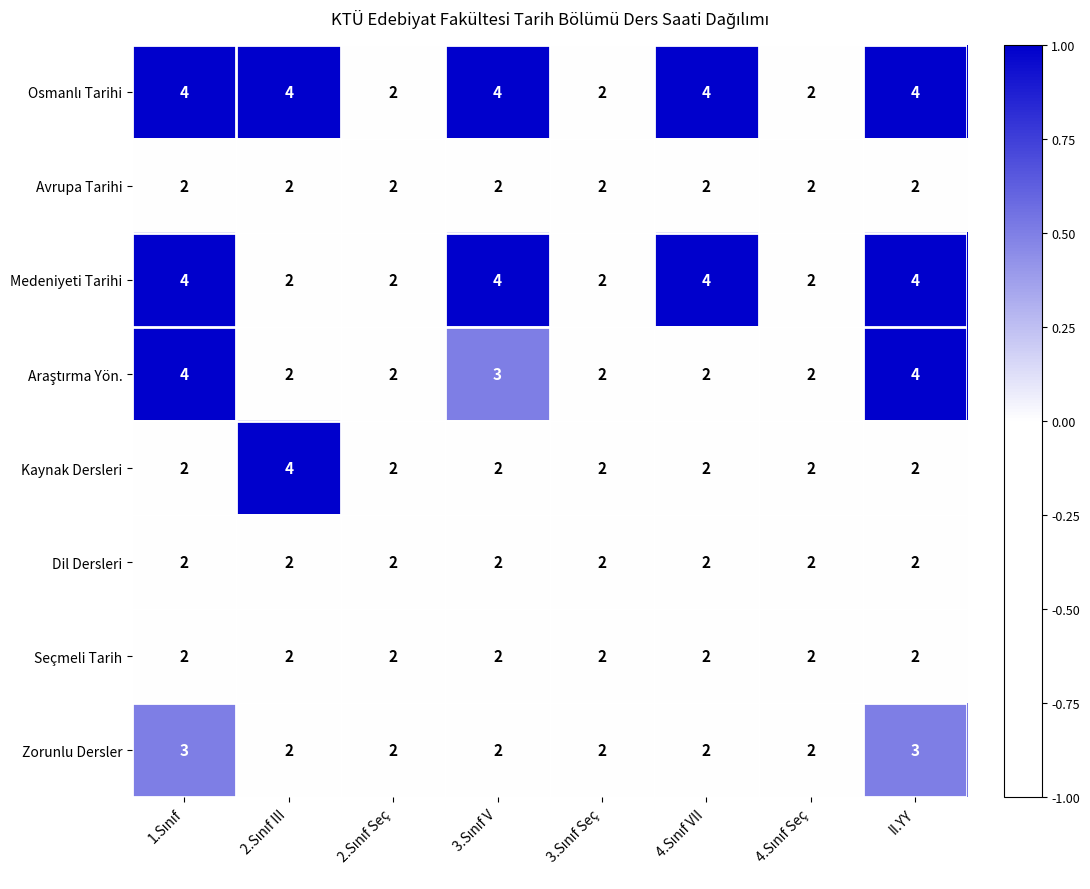

True or false: Zorunlu Dersler has a value of 5 at II.YY.

False